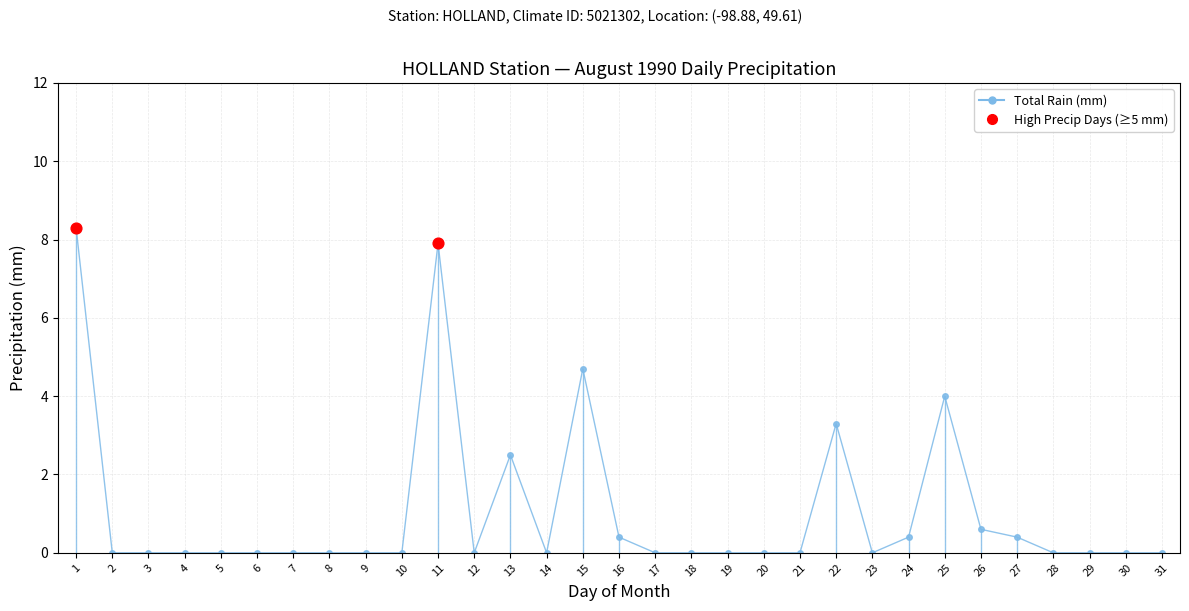

What is the change in value from 19 to 26?

+0.6